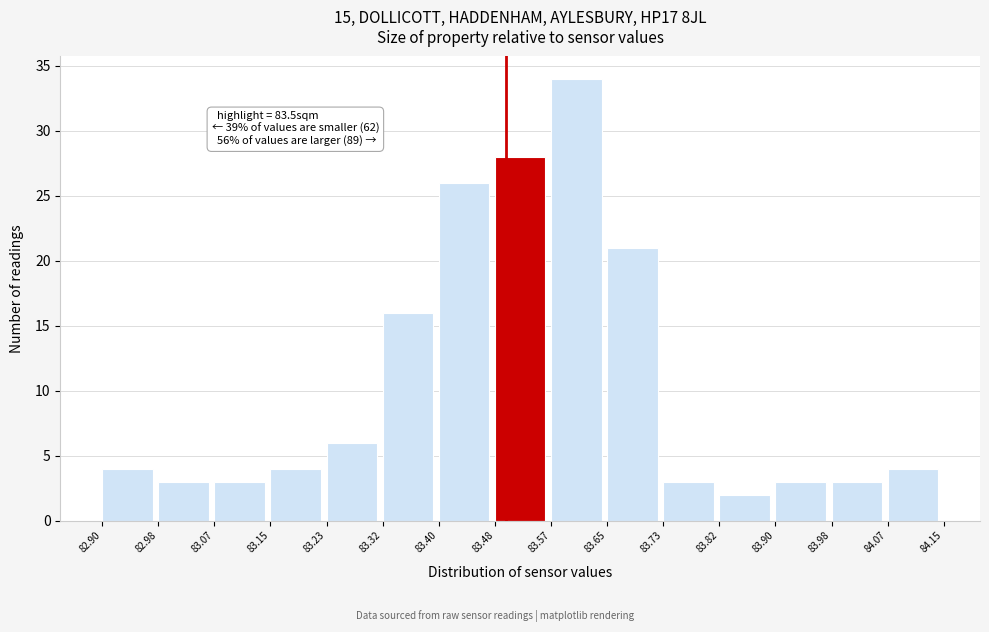

Which range on the x-axis has the tallest bar?

83.57 to 83.65